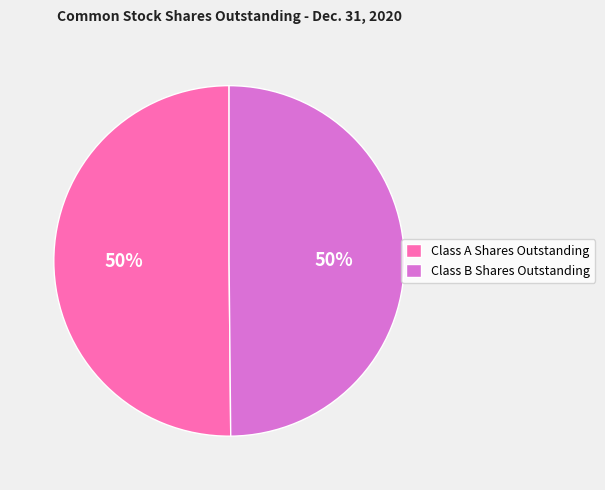

Approximately how many times larger is the value at Class B Shares Outstanding compared to Class A Shares Outstanding?

1.0